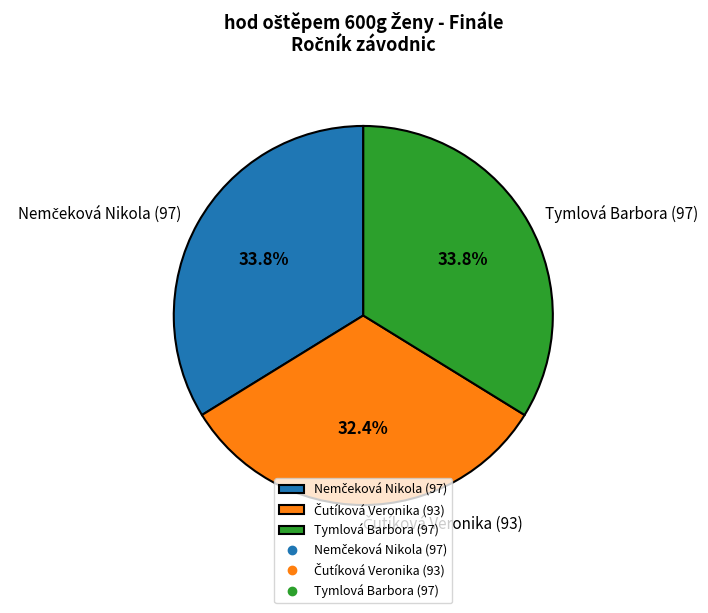

Is there any slice that represents more than half of the pie?

No